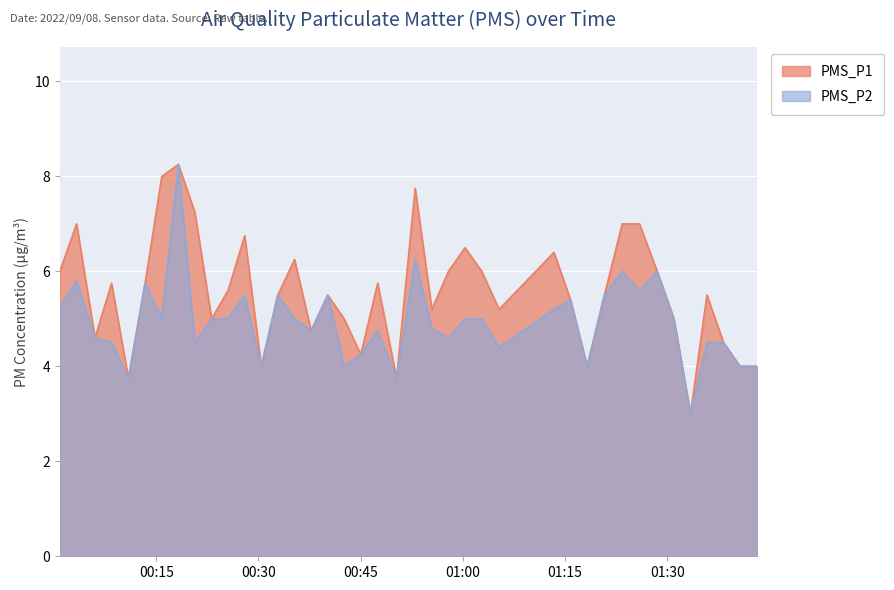

At which category is the sum across all series the highest?

2022/09/08 00:18:15